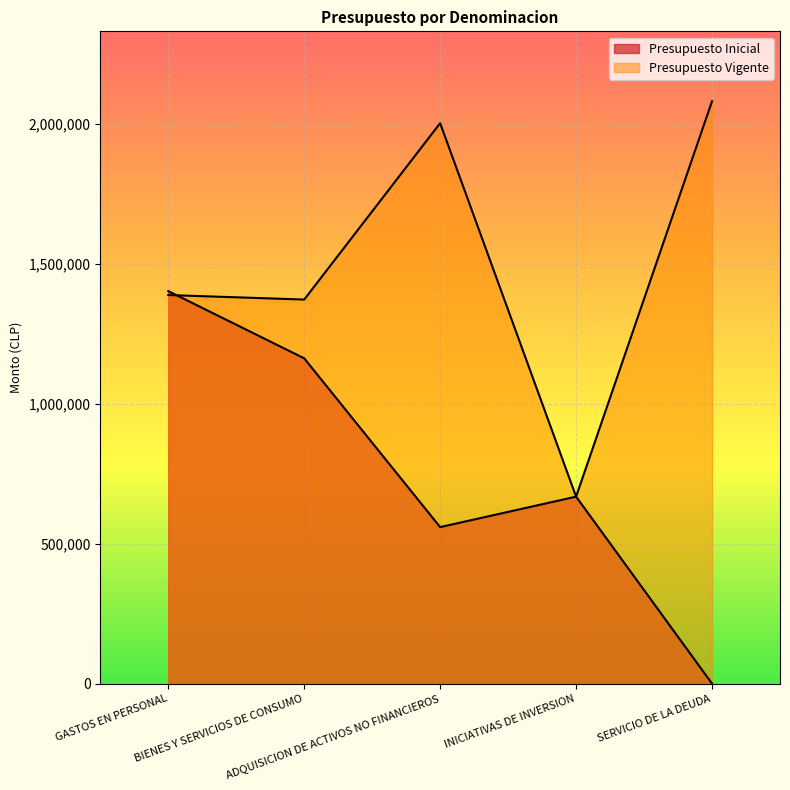

How many positive values does the Presupuesto Inicial series have?

4